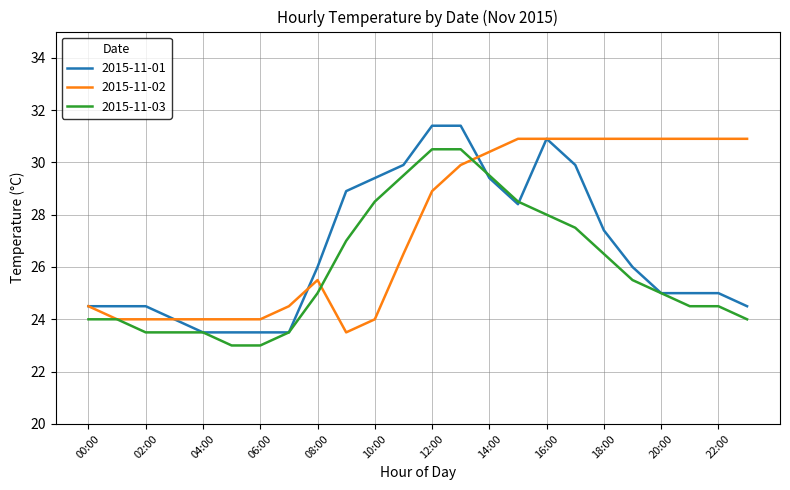

What is the maximum value shown in the chart?

31.4